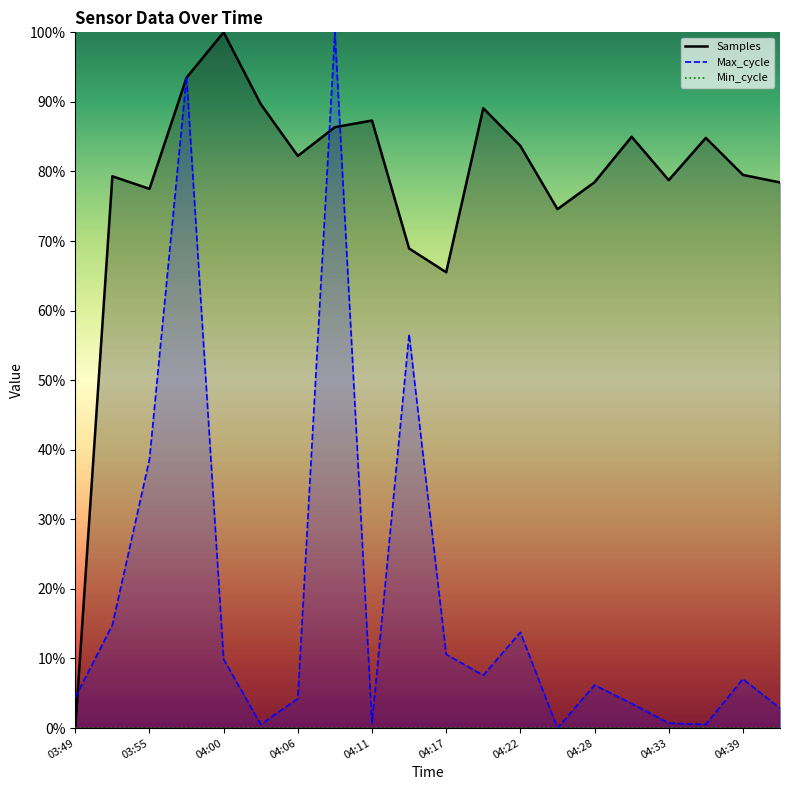

Where is Max_cycle nearest to the value 0?

04:25